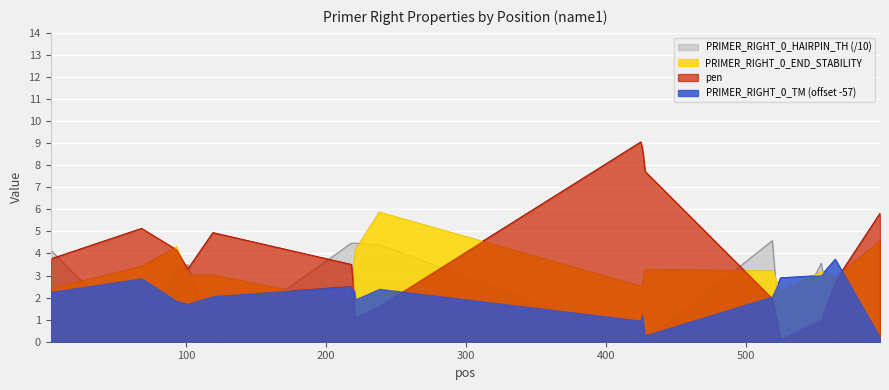

How many lines are shown in the chart?

4